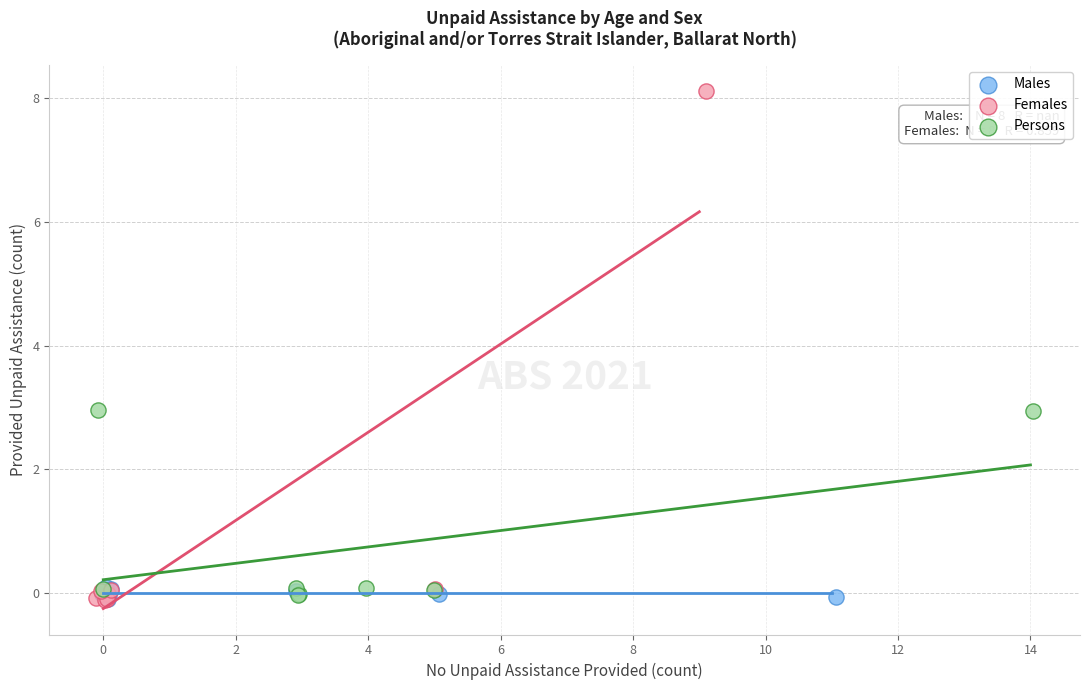

Which series reaches the maximum Y coordinate?

Females